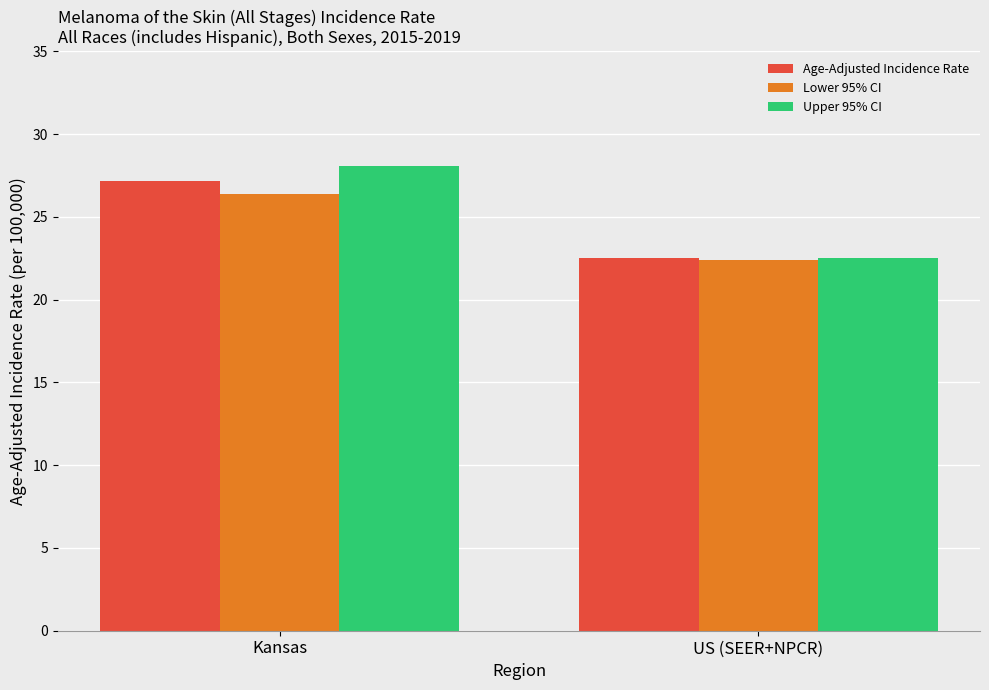

Read the Upper 95% CI value at US (SEER+NPCR).

22.5